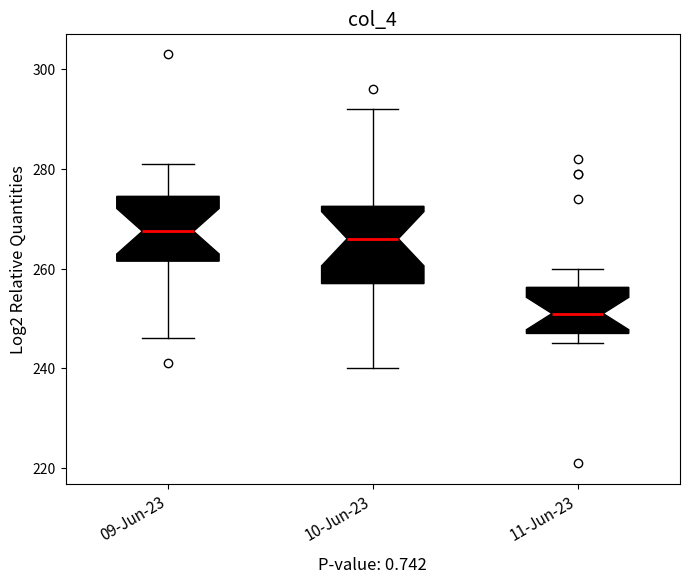

Reading left to right, read every box against the y-axis: the position of its median line, the range the box covers, and the ends of its whiskers. The values are not printed on the chart, so give them approximately, as read against the axis.

09-Jun-23: median 268, box 262 to 274, whiskers 246 to 282
10-Jun-23: median 266, box 258 to 272, whiskers 240 to 292
11-Jun-23: median 252, box 248 to 256, whiskers 246 to 260